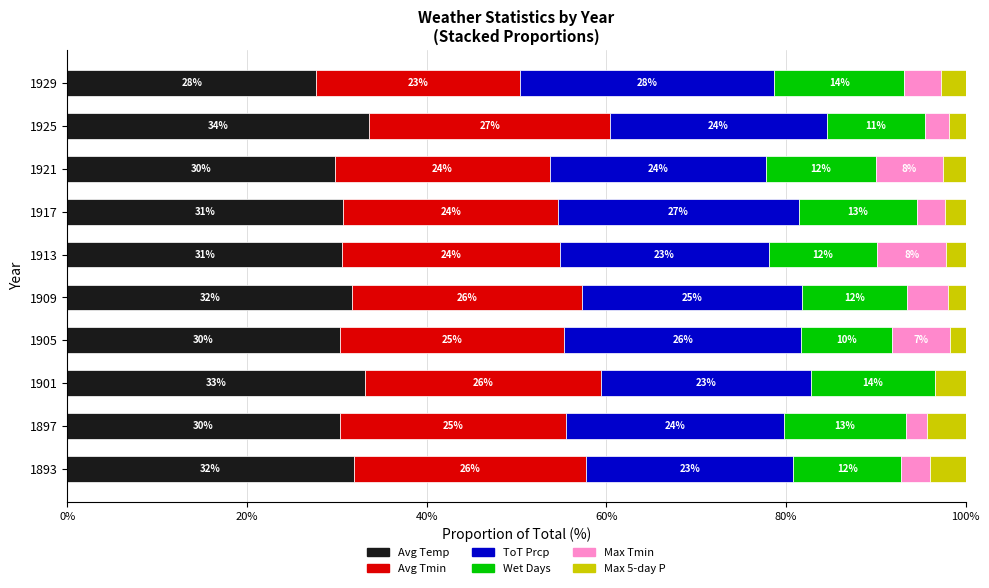

What is the maximum value for Avg Temp?

33.6